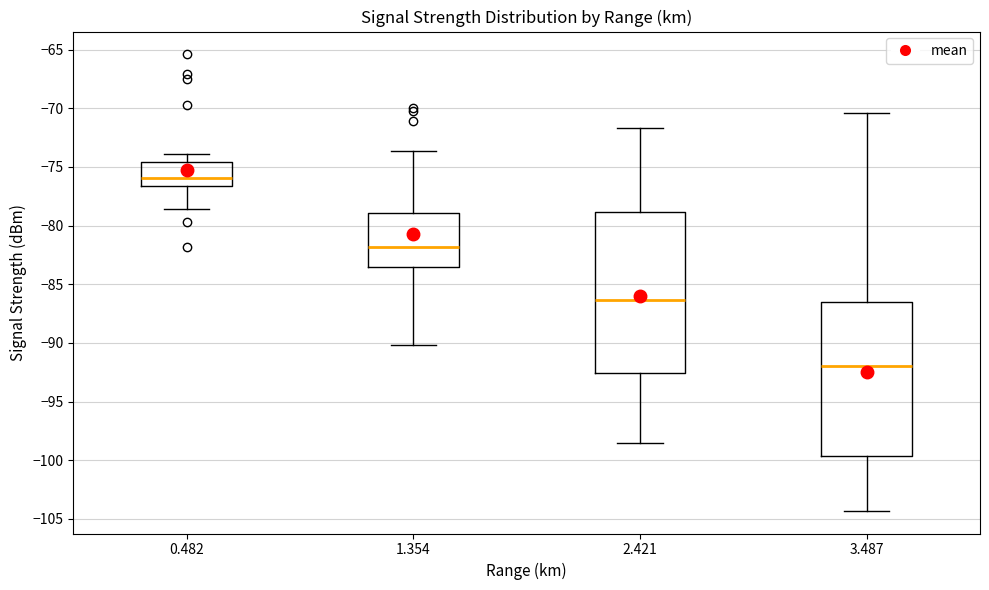

Reading left to right, transcribe this box plot: for each box, give where its median line is, the range the box spans, and where its two whiskers end, as read against the y-axis. The values are not printed on the chart, so give them approximately, as read against the axis.

0.482: median -76.0, box -76.5 to -74.5, whiskers -78.5 to -74.0
1.354: median -82.0, box -83.5 to -79.0, whiskers -90.0 to -73.5
2.421: median -86.5, box -92.5 to -79.0, whiskers -98.5 to -71.5
3.487: median -92.0, box -99.5 to -86.5, whiskers -104.5 to -70.5